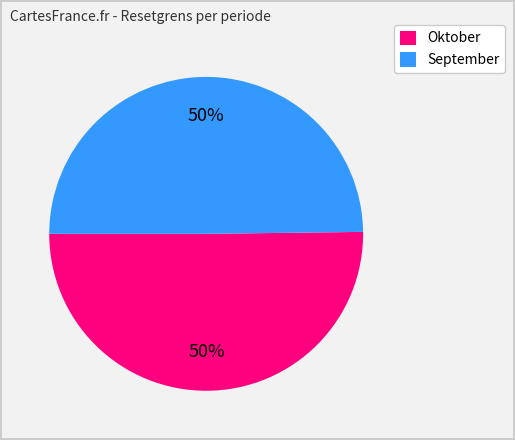

What is the ratio of the value at September to the value at Oktober?

1.0